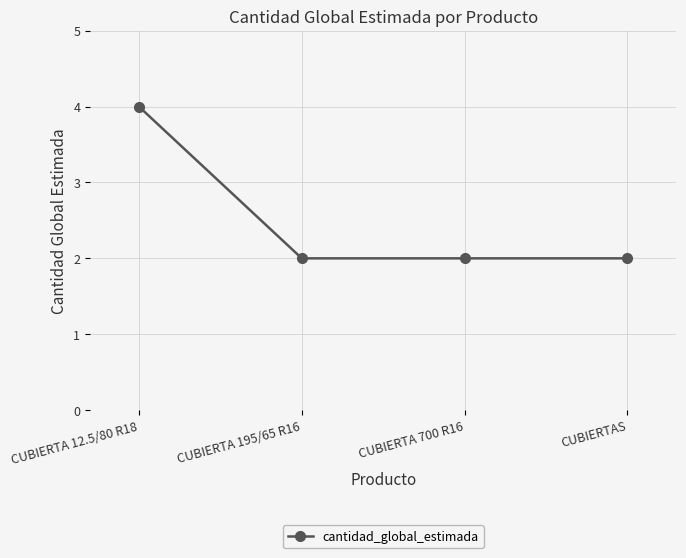

Reading left to right, list all the values displayed in this chart.

4	2	2	2